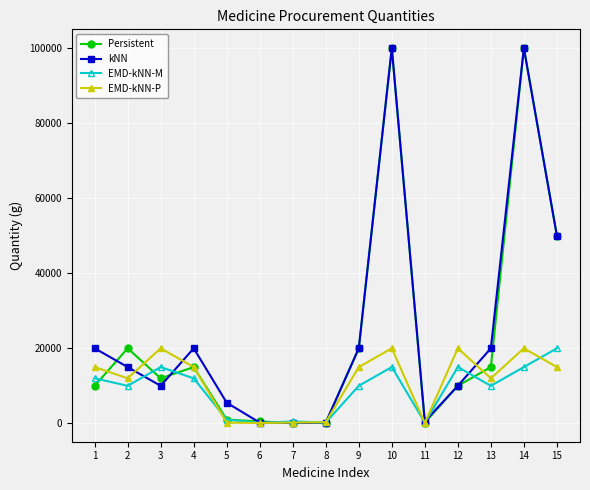

What is the lowest value of the Persistent series?

100